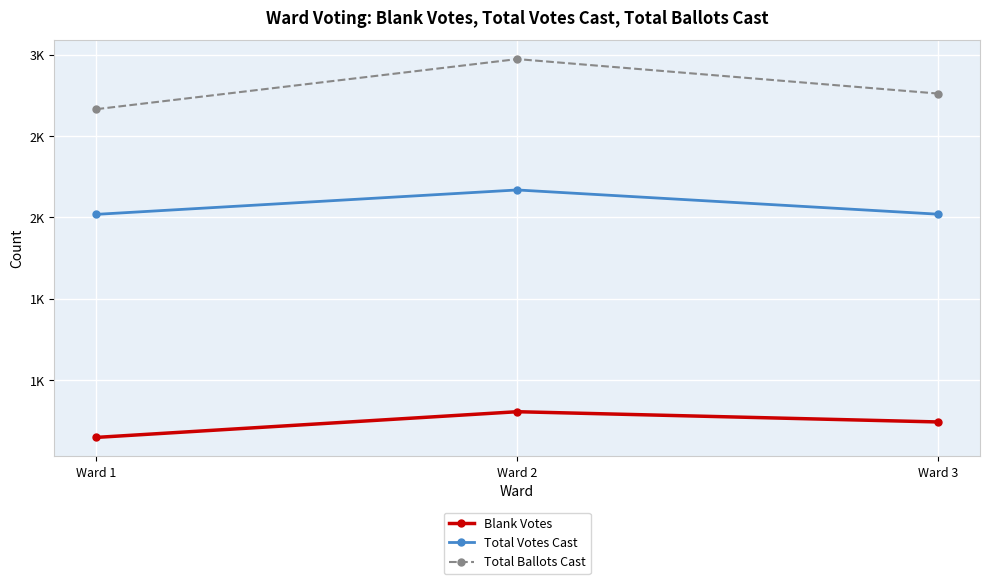

Is this an area chart (filled region under the line)?

No